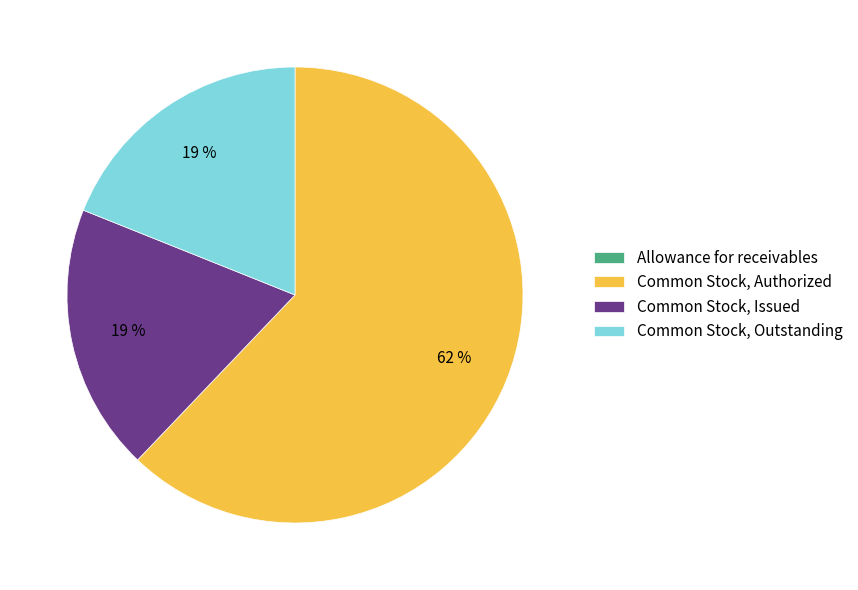

To the nearest percent, what is the difference between the largest and smallest slice percentages?

62%